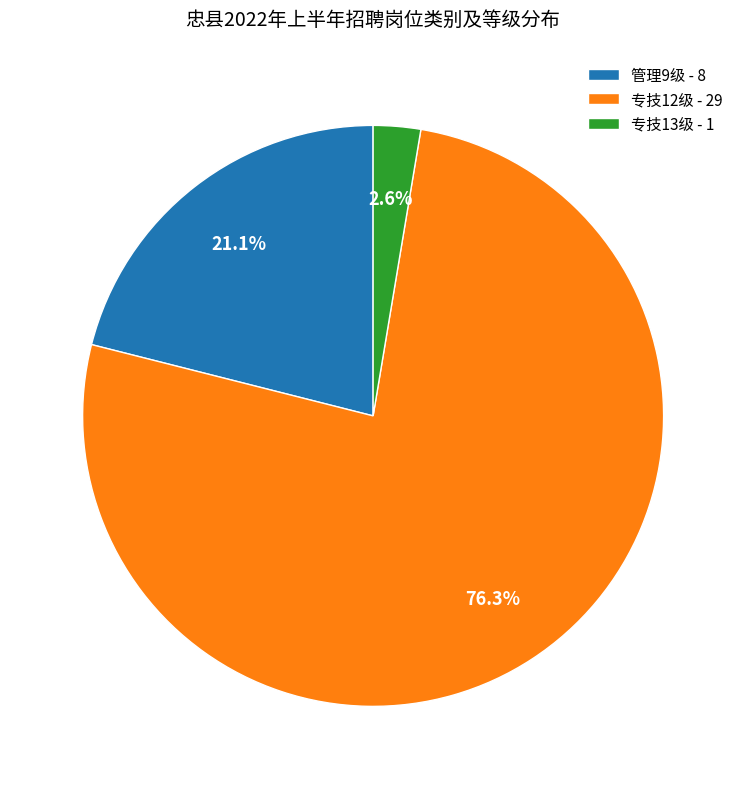

To the nearest percent, what portion does 管理9级 represent?

21%